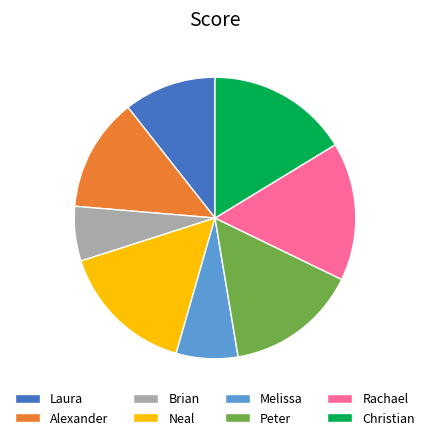

Is it true that Rachael is 1% of the pie?

False